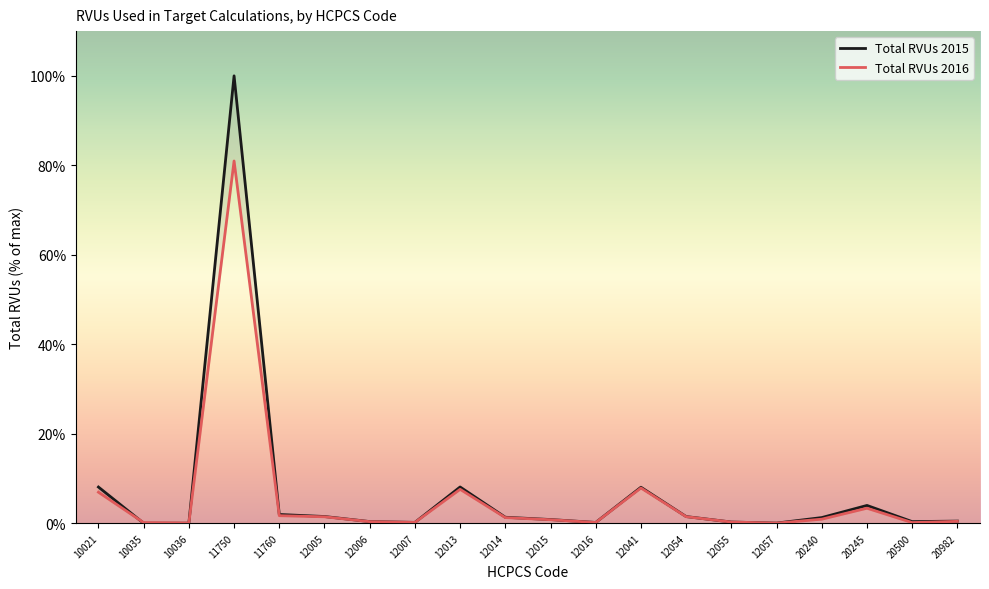

How many interior local peaks does the Total RVUs 2016 series have?

4